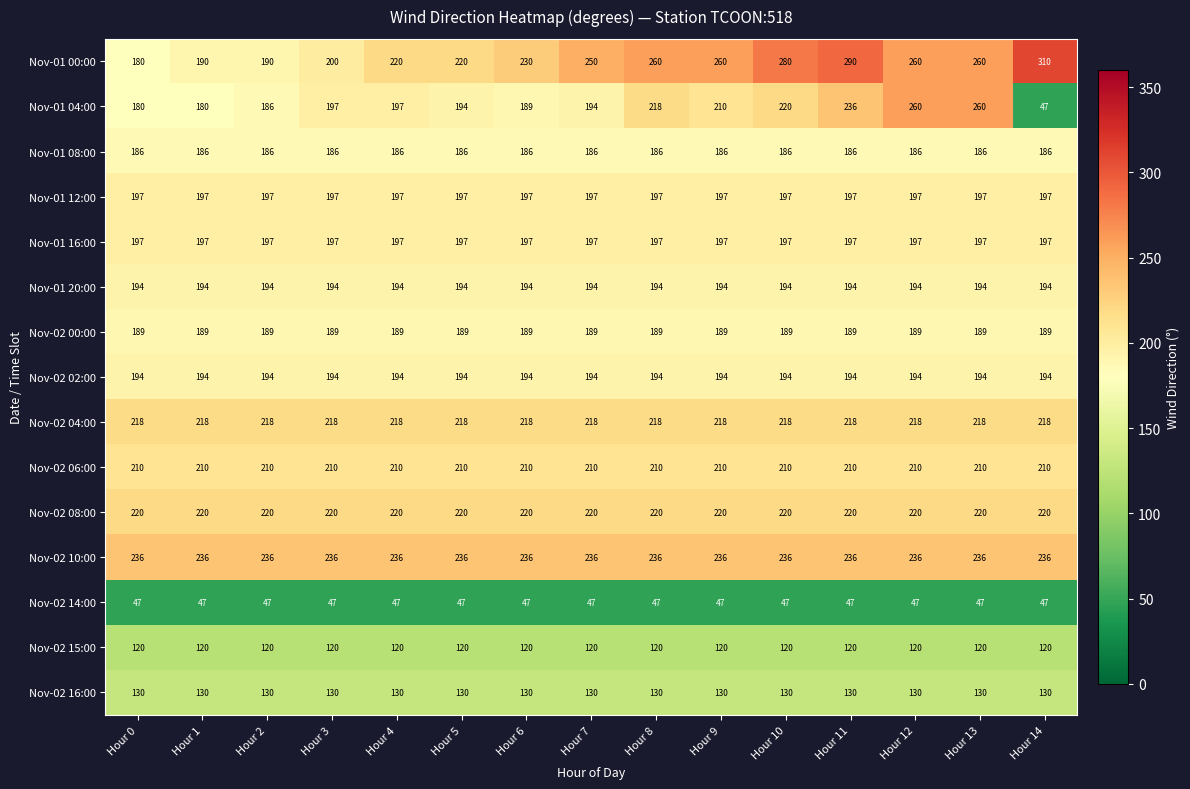

At how many categories does at least one series exceed 205?

15